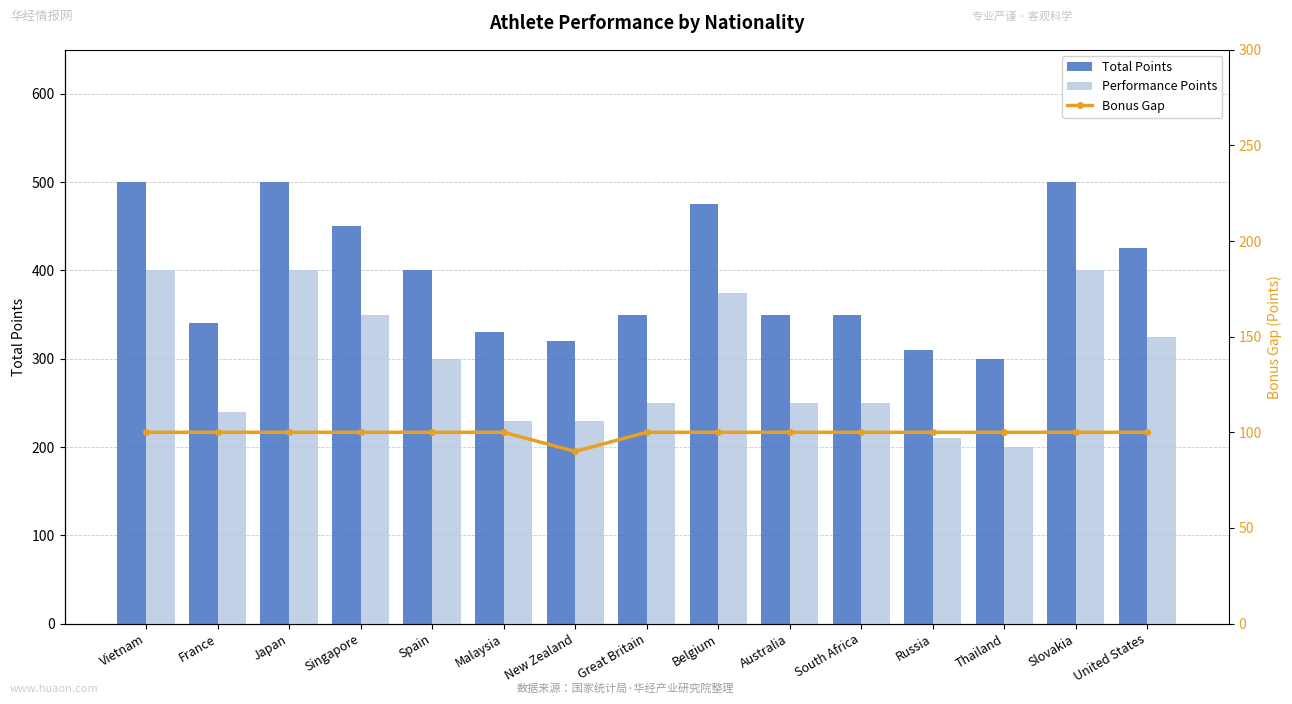

Reading right to left, what are all the values shown in this chart?

Total Points: United States=425	Slovakia=500	Thailand=300	Russia=310	South Africa=350	Australia=350	Belgium=475	Great Britain=350	New Zealand=320	Malaysia=330	Spain=400	Singapore=450	Japan=500	France=340	Vietnam=500
Performance Points: United States=325	Slovakia=400	Thailand=200	Russia=210	South Africa=250	Australia=250	Belgium=375	Great Britain=250	New Zealand=230	Malaysia=230	Spain=300	Singapore=350	Japan=400	France=240	Vietnam=400
Bonus Gap: United States=100	Slovakia=100	Thailand=100	Russia=100	South Africa=100	Australia=100	Belgium=100	Great Britain=100	New Zealand=90	Malaysia=100	Spain=100	Singapore=100	Japan=100	France=100	Vietnam=100